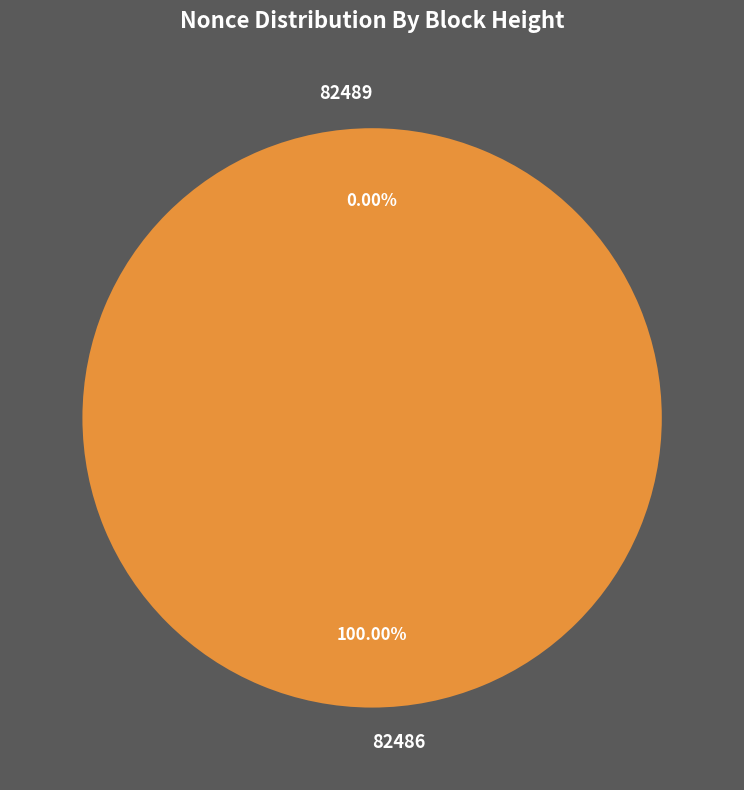

What percentage is the 82486 slice, to the nearest percent?

100%